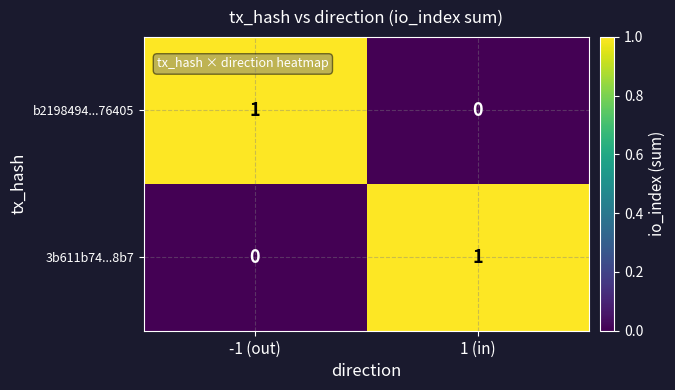

Is the value of b2198494...76405 at 1 (in) greater than the value of 3b611b74...8b7 at 1 (in)?

No